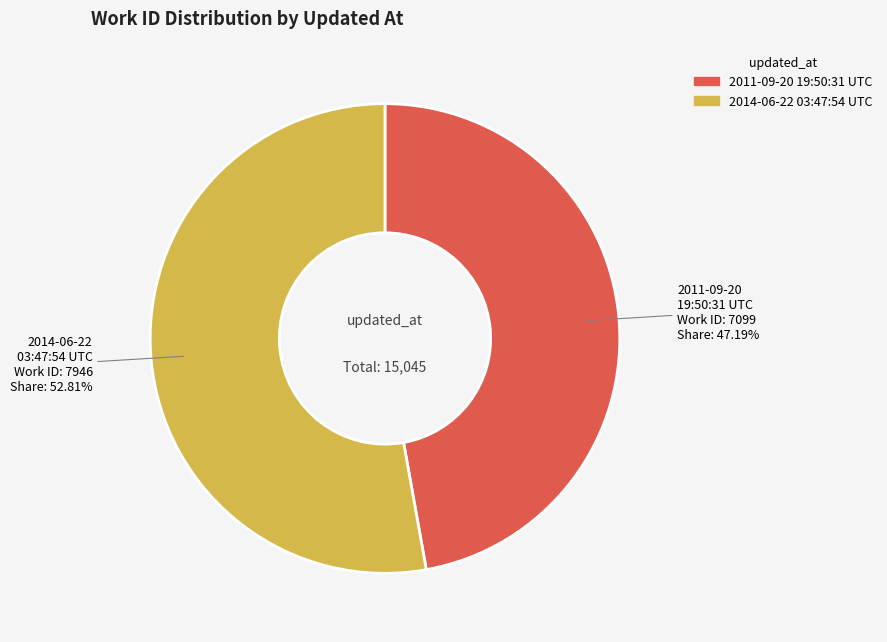

To the nearest percent, what is the combined percentage of 2014-06-22 03:47:54 UTC and 2011-09-20 19:50:31 UTC?

100%